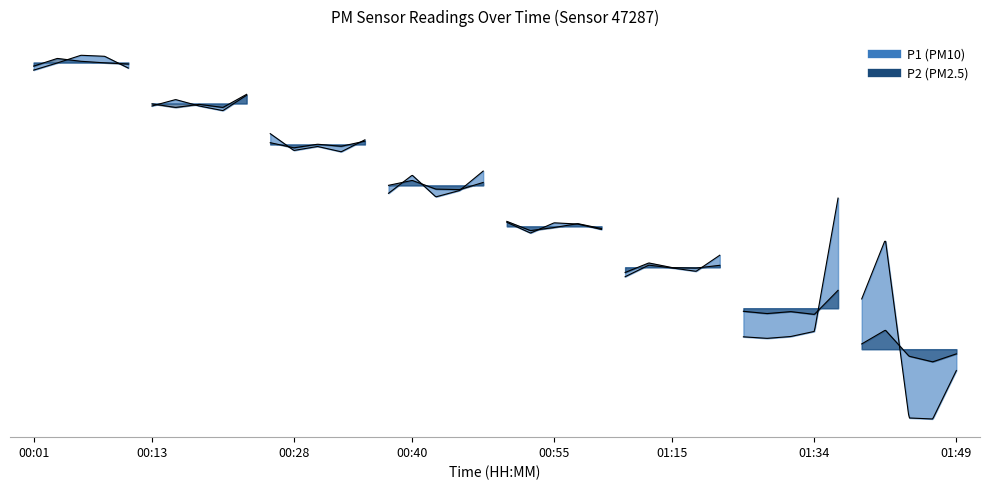

Between 00:06 and 00:01, which is larger?

00:06